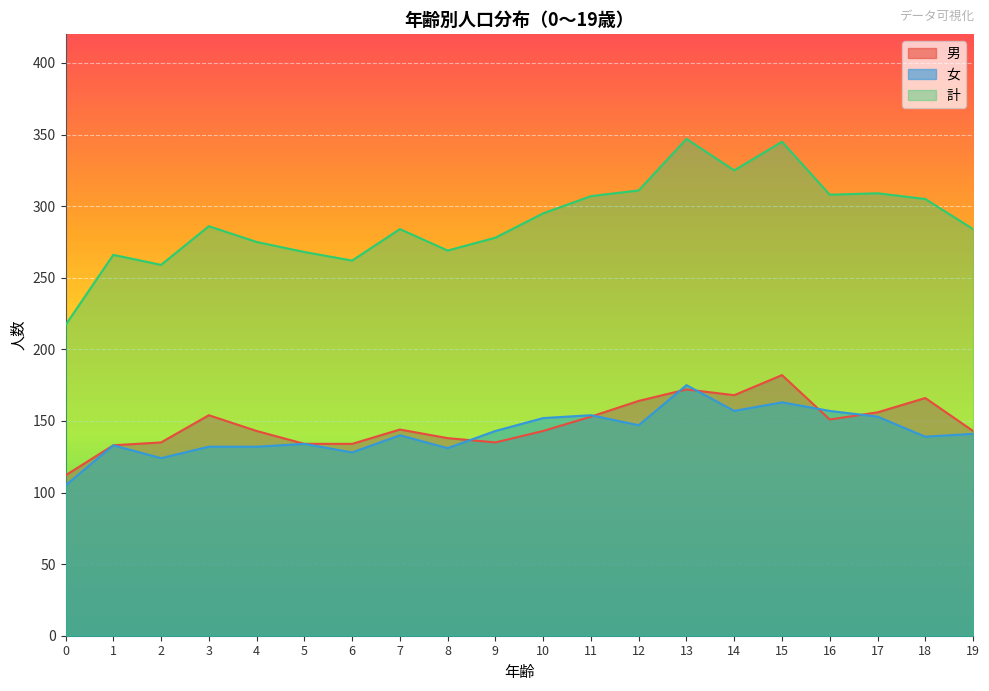

True or false: 女 and 計 intersect in this chart.

False